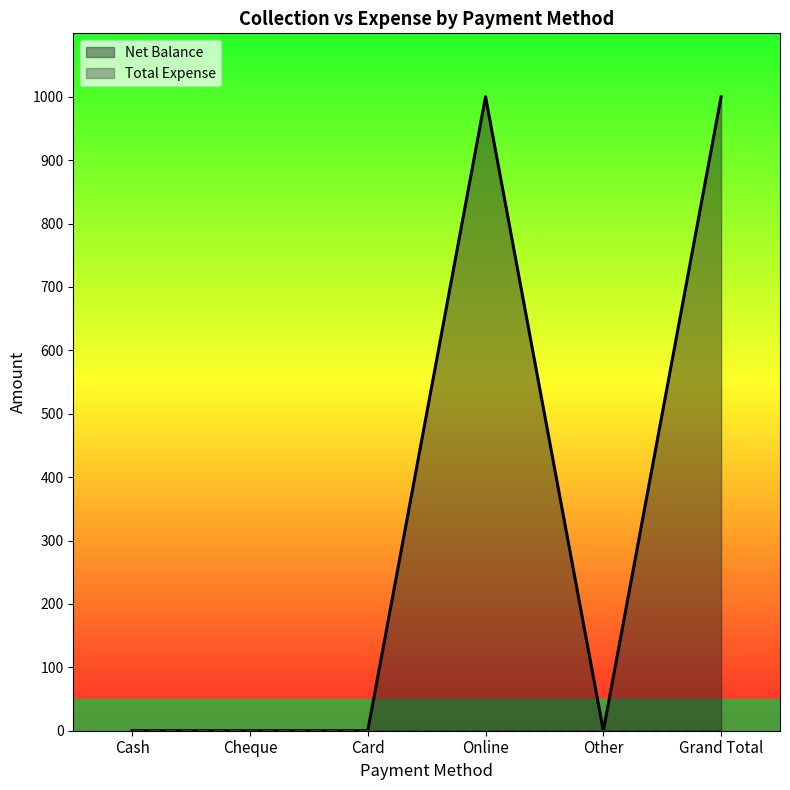

Reading left to right, extract all data points from this chart.

Cash=0	Cheque=0	Card=0	Online=1000	Other=0	Grand Total=1000